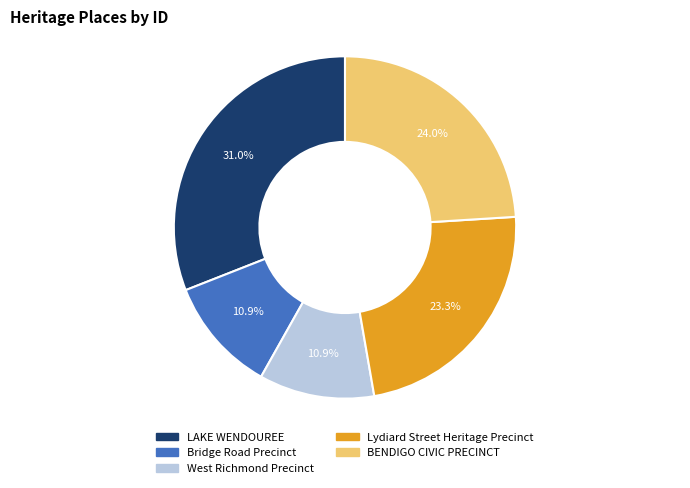

The BENDIGO CIVIC PRECINCT slice represents 24% of the pie. True or false?

True